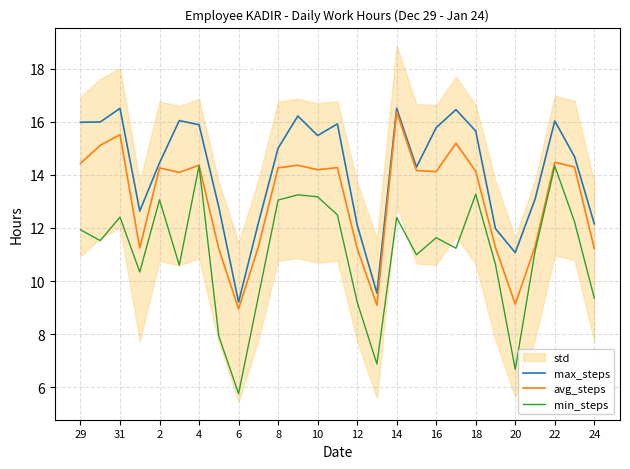

True or false: avg_steps has a value of 3.4 at 25.

False